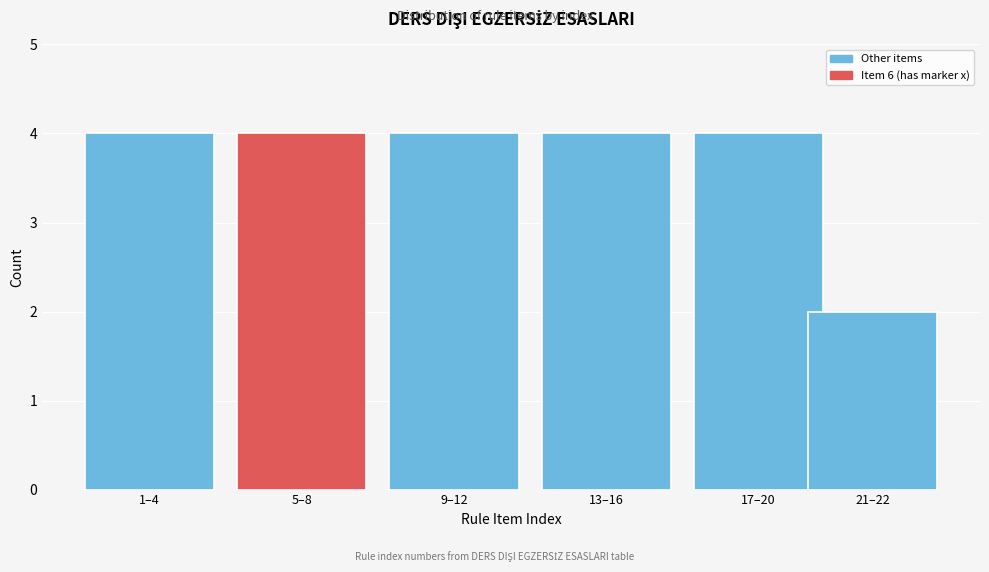

Reading left to right, list all the values displayed in this chart.

1–4=4	5–8=4	9–12=4	13–16=4	17–20=4	21–22=2